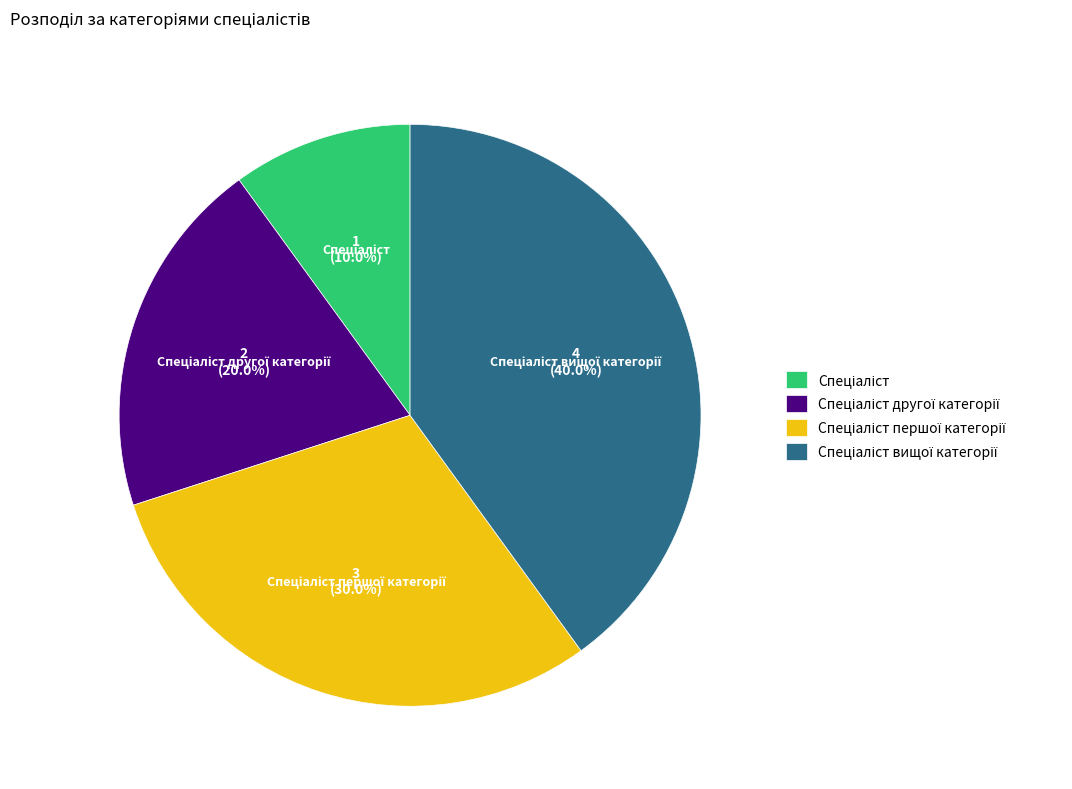

Does any single category account for the majority?

No